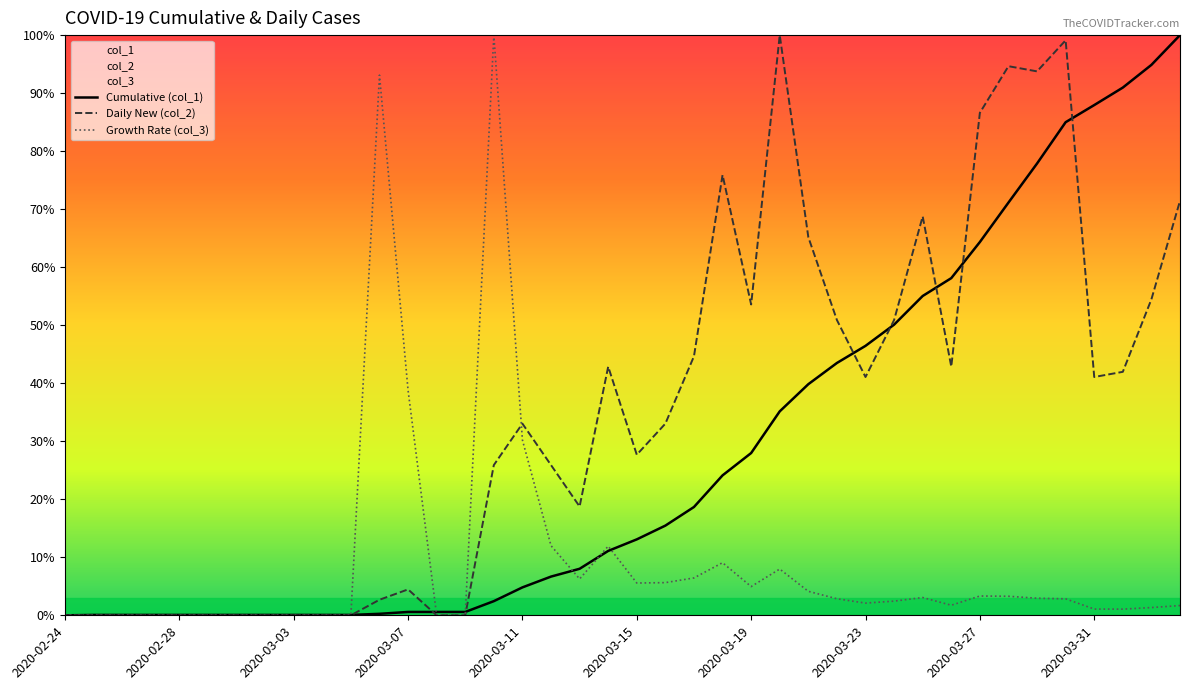

The Cumulative (col_1) series shows 0.1 at 2020-02-28. True or false?

True